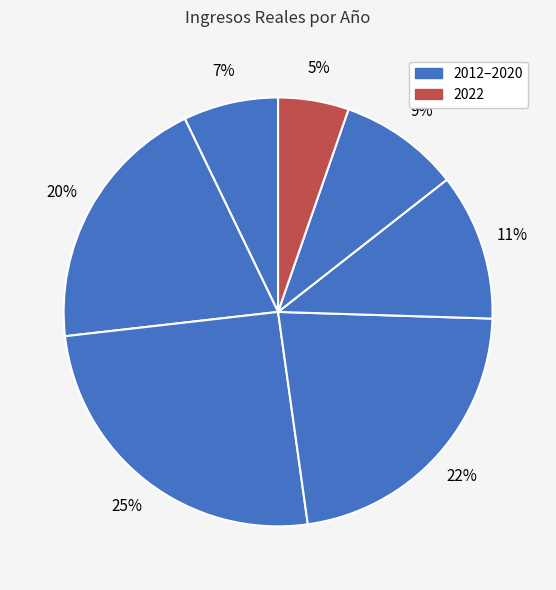

Rank the categories by value from highest to lowest.

2017, 2018, 2013, 2019, 2020, 2012, 2022